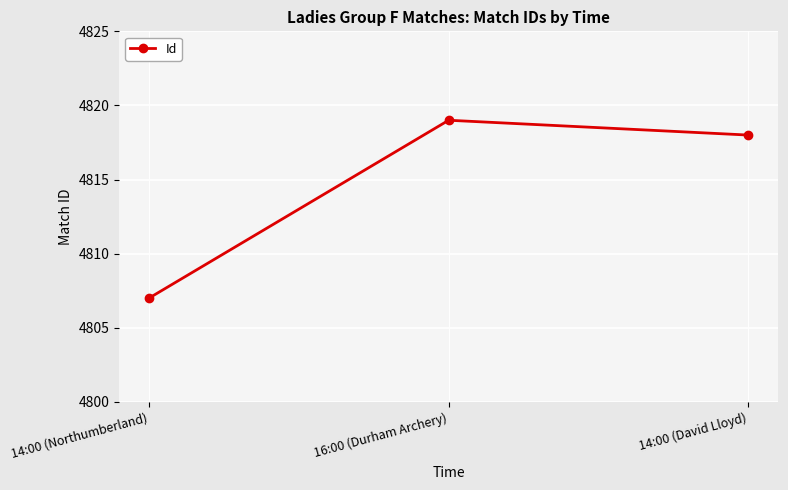

Count the number of data series in this chart.

1